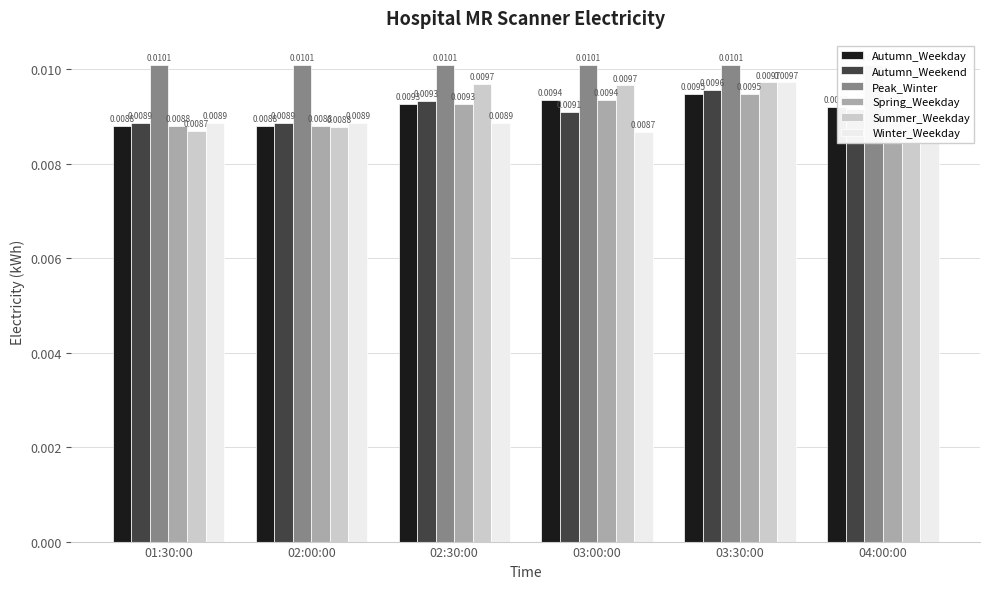

Which series has the largest range (max minus min)?

Winter_Weekday